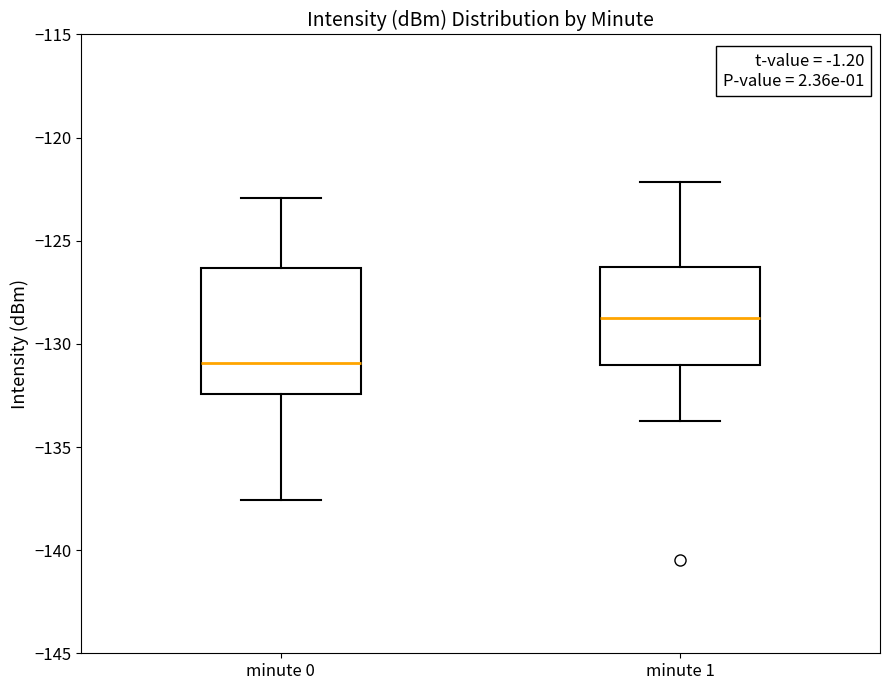

Reading left to right, read every box against the y-axis: the position of its median line, the range the box covers, and the ends of its whiskers. The values are not printed on the chart, so give them approximately, as read against the axis.

minute 0: median -131.0, box -132.5 to -126.5, whiskers -137.5 to -123.0
minute 1: median -128.5, box -131.0 to -126.0, whiskers -134.0 to -122.0